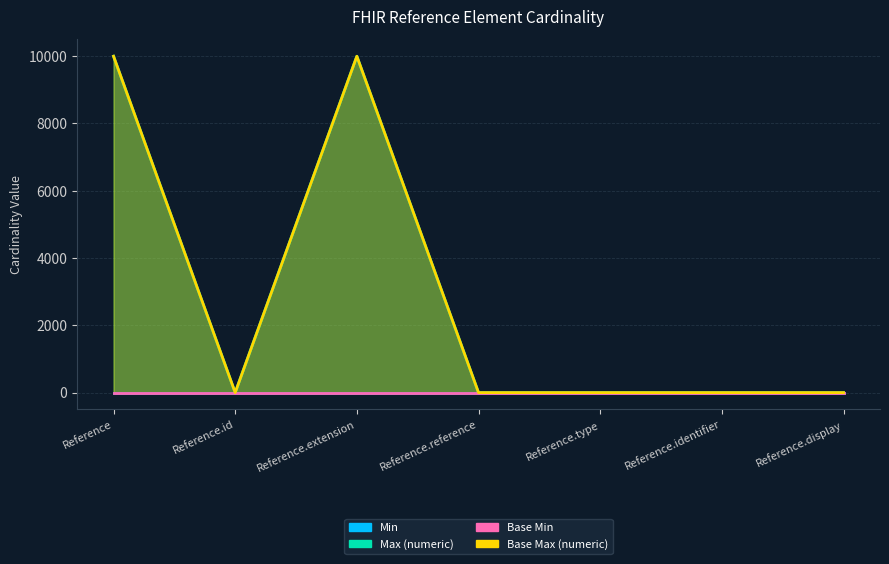

What is the difference between the second highest and second lowest values in the Base Max (numeric) series?

9998